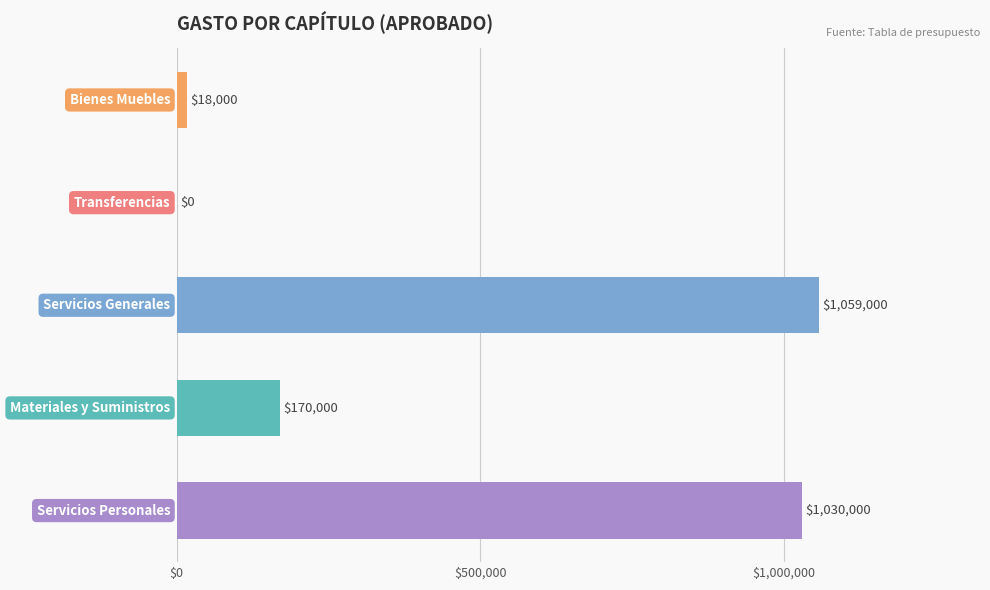

What is the maximum value shown in the chart?

1059000